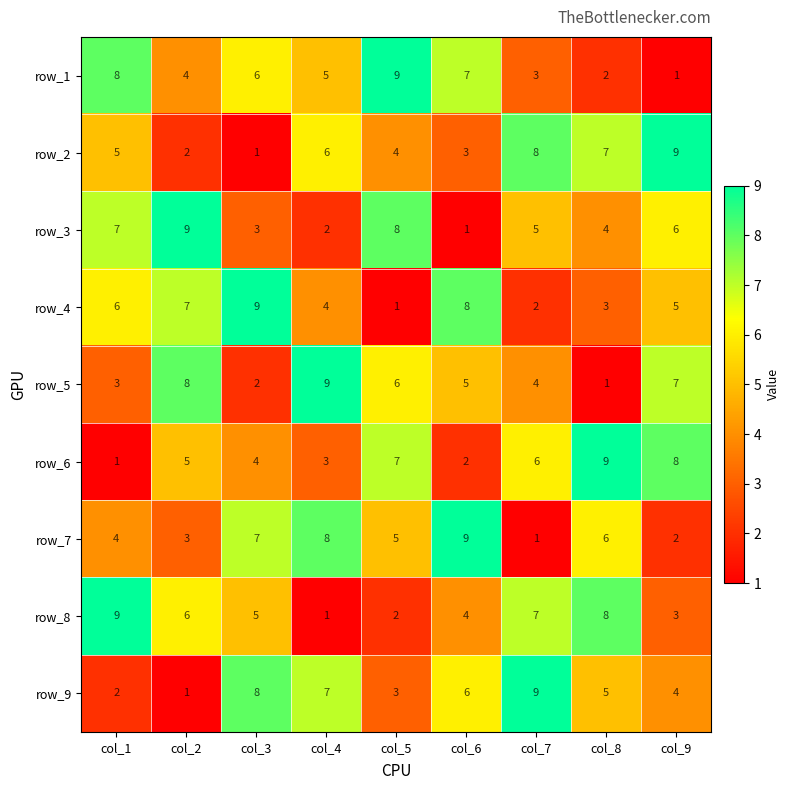

At how many categories does at least one series exceed 4?

9